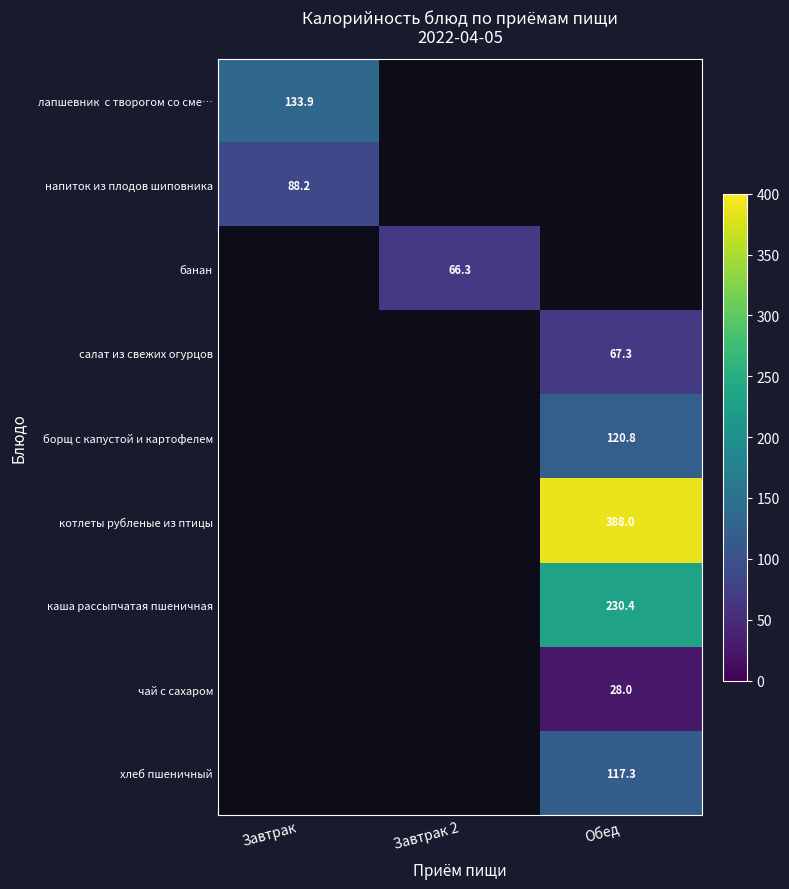

At how many categories does at least one series exceed 359?

1